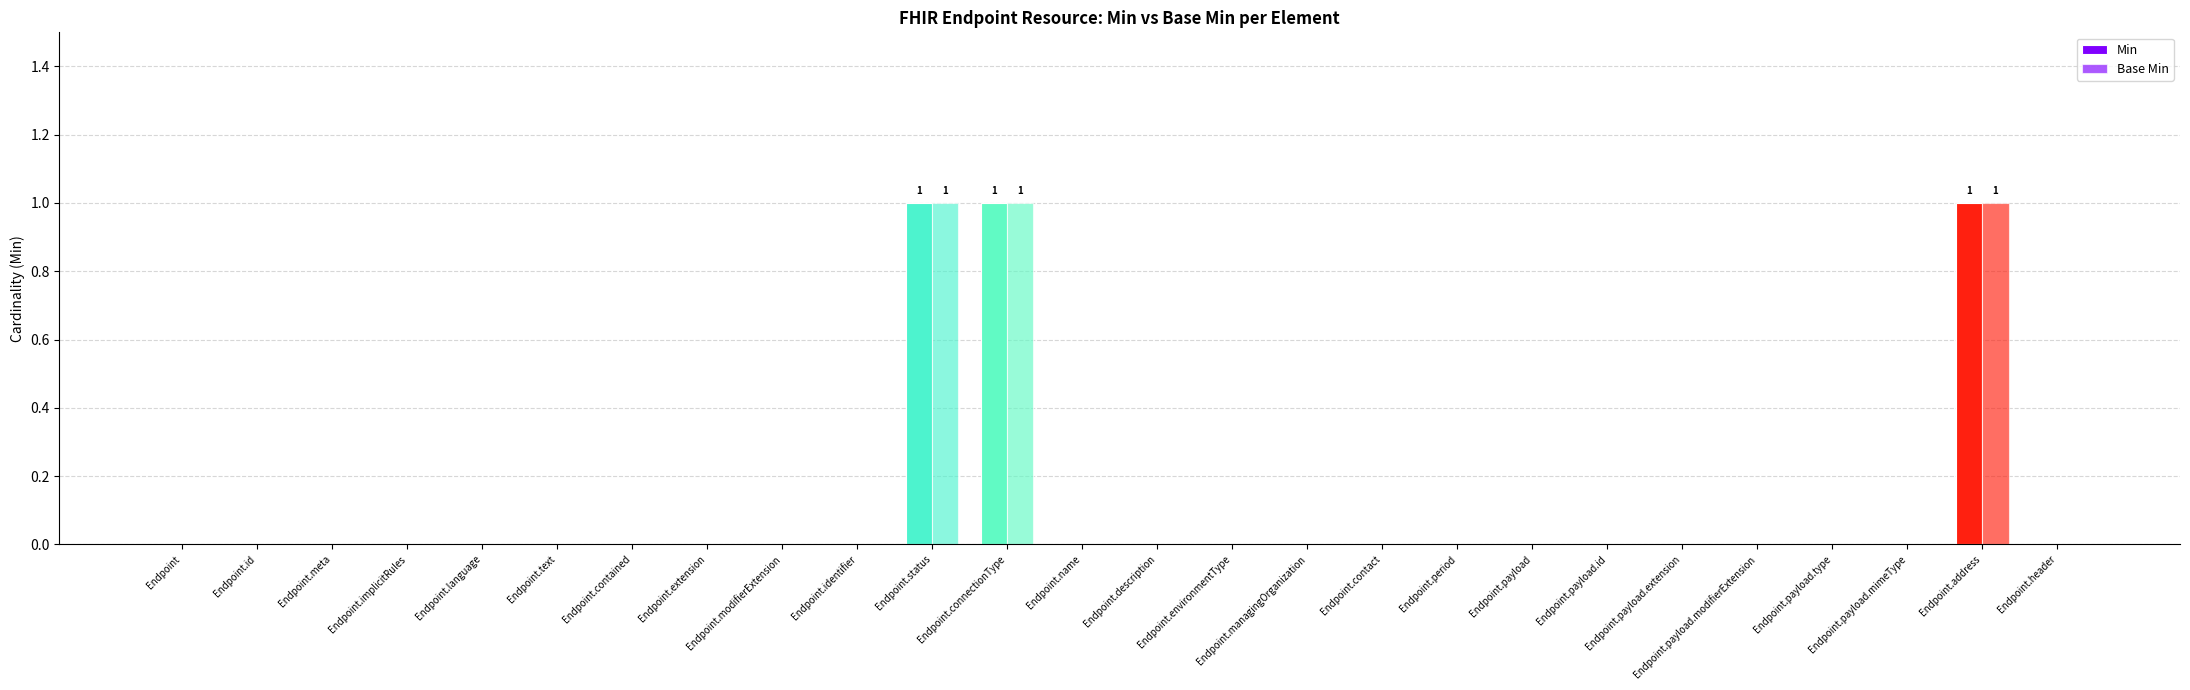

List the labels in order of Min value, largest first.

Endpoint.status, Endpoint.connectionType, Endpoint.address, Endpoint, Endpoint.id, Endpoint.meta, Endpoint.implicitRules, Endpoint.language, Endpoint.text, Endpoint.contained, Endpoint.extension, Endpoint.modifierExtension, Endpoint.identifier, Endpoint.name, Endpoint.description, Endpoint.environmentType, Endpoint.managingOrganization, Endpoint.contact, Endpoint.period, Endpoint.payload, Endpoint.payload.id, Endpoint.payload.extension, Endpoint.payload.modifierExtension, Endpoint.payload.type, Endpoint.payload.mimeType, Endpoint.header